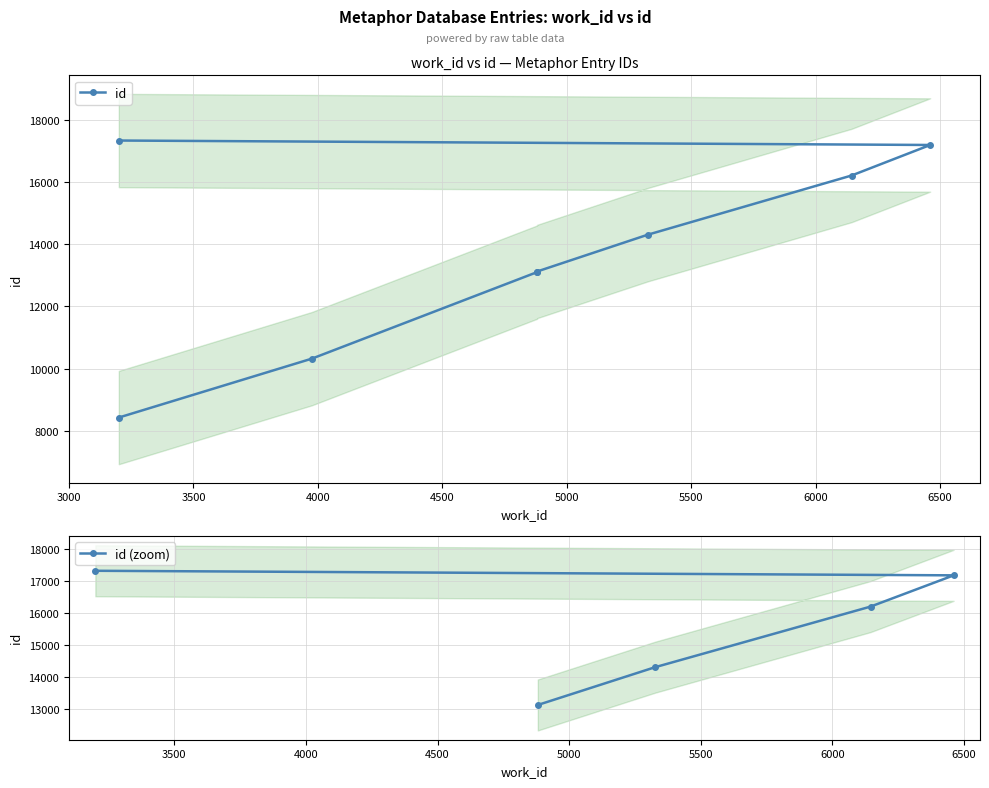

Between 17183 and 17326, which is larger?

17326